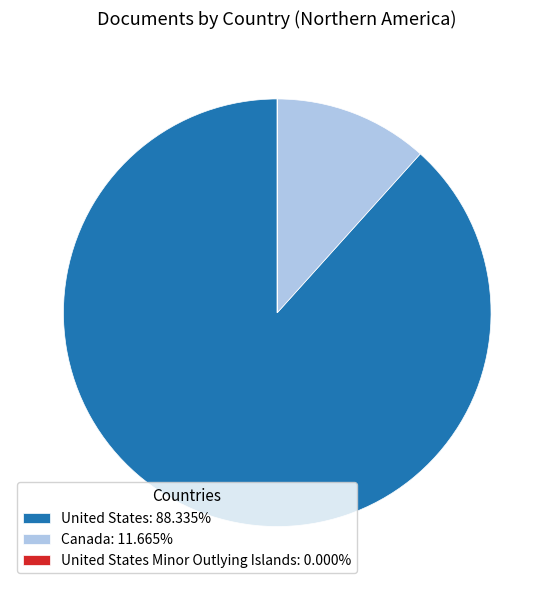

Is the sum of United States: 88.335% and Canada: 11.665% greater than half?

Yes